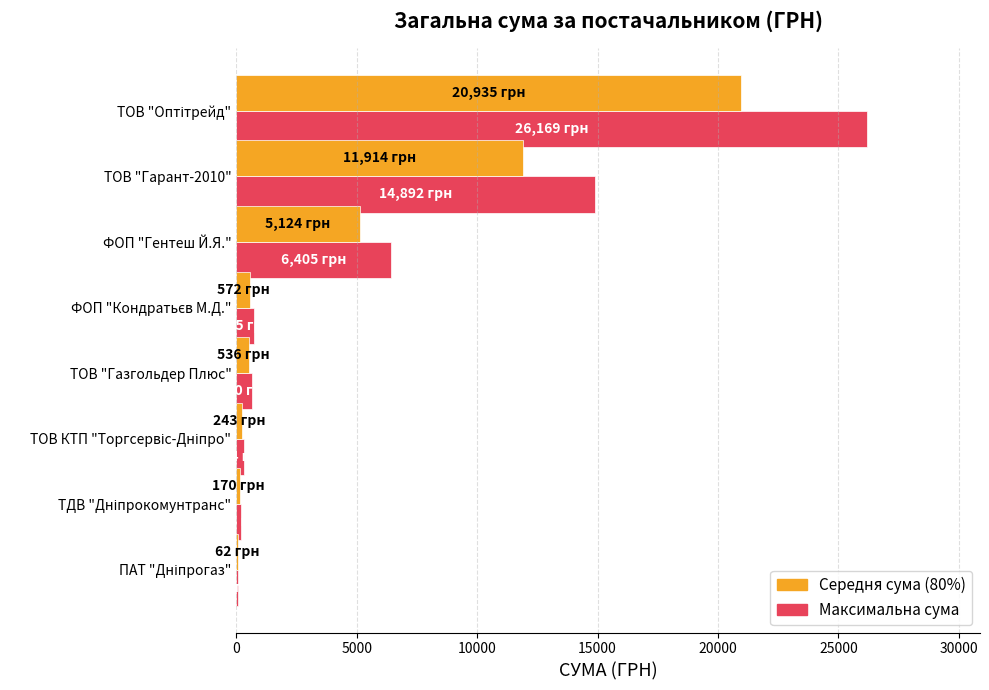

What is the total value across all series at ФОП "Гентеш Й.Я."?

11529.0